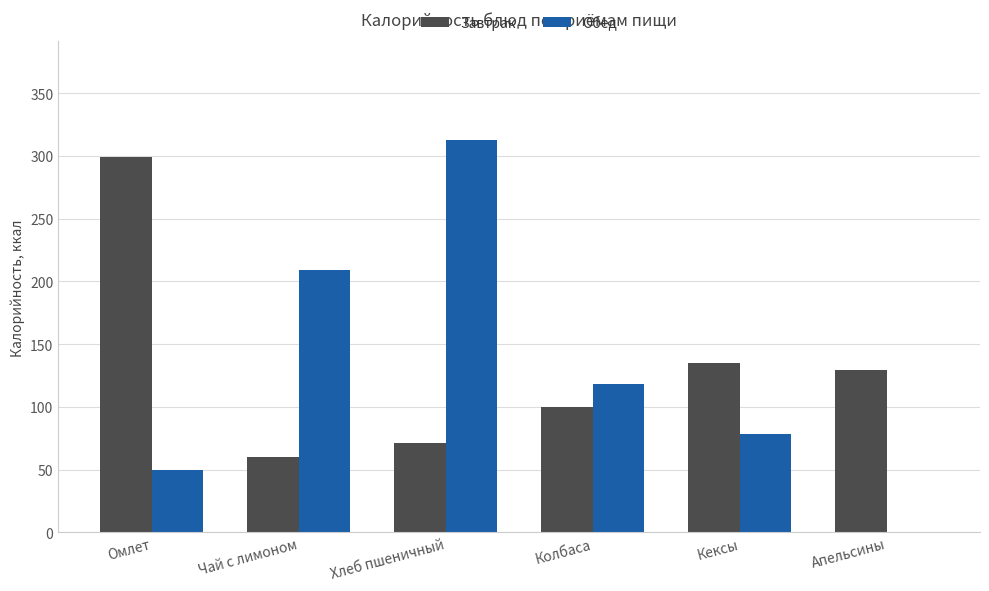

True or false: Завтрак has a value of 37 at Чай с лимоном.

False